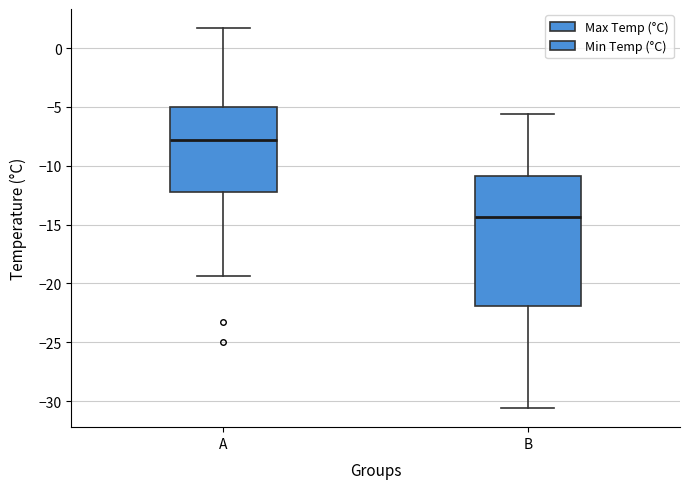

Comparing the boxes themselves (not the whiskers), which one is the tallest?

B